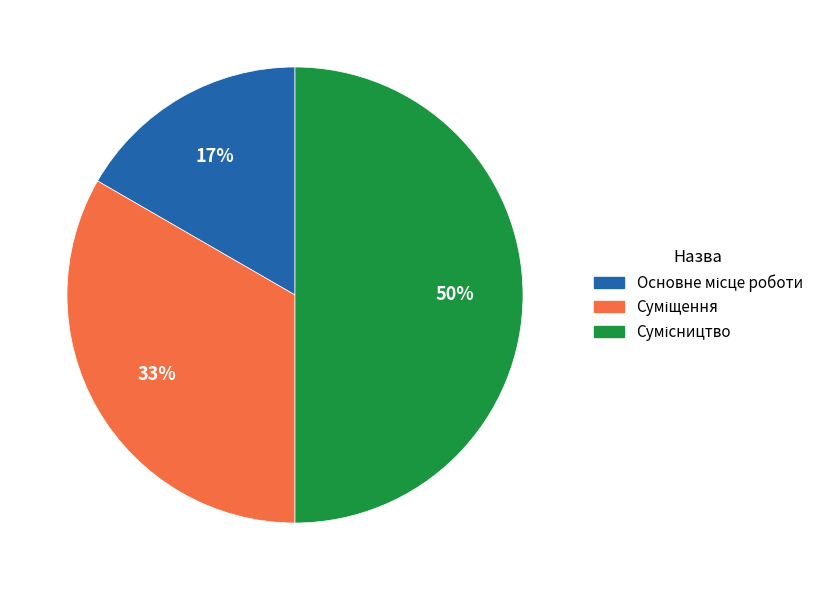

To the nearest percent, what is the difference between the largest and smallest slice percentages?

33%